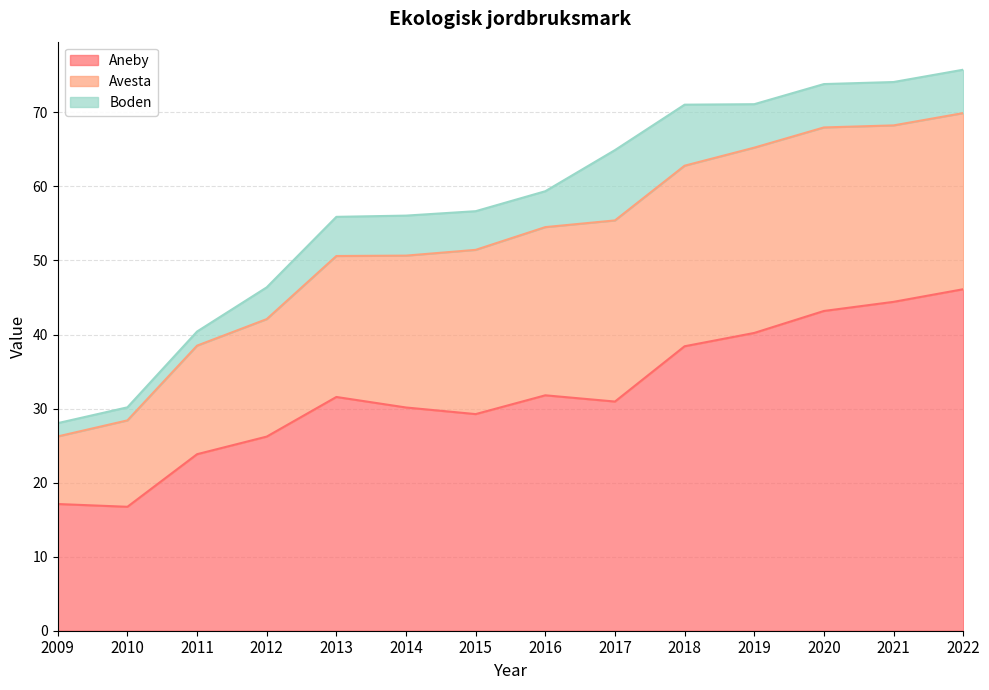

True or false: Boden and Avesta intersect in this chart.

False